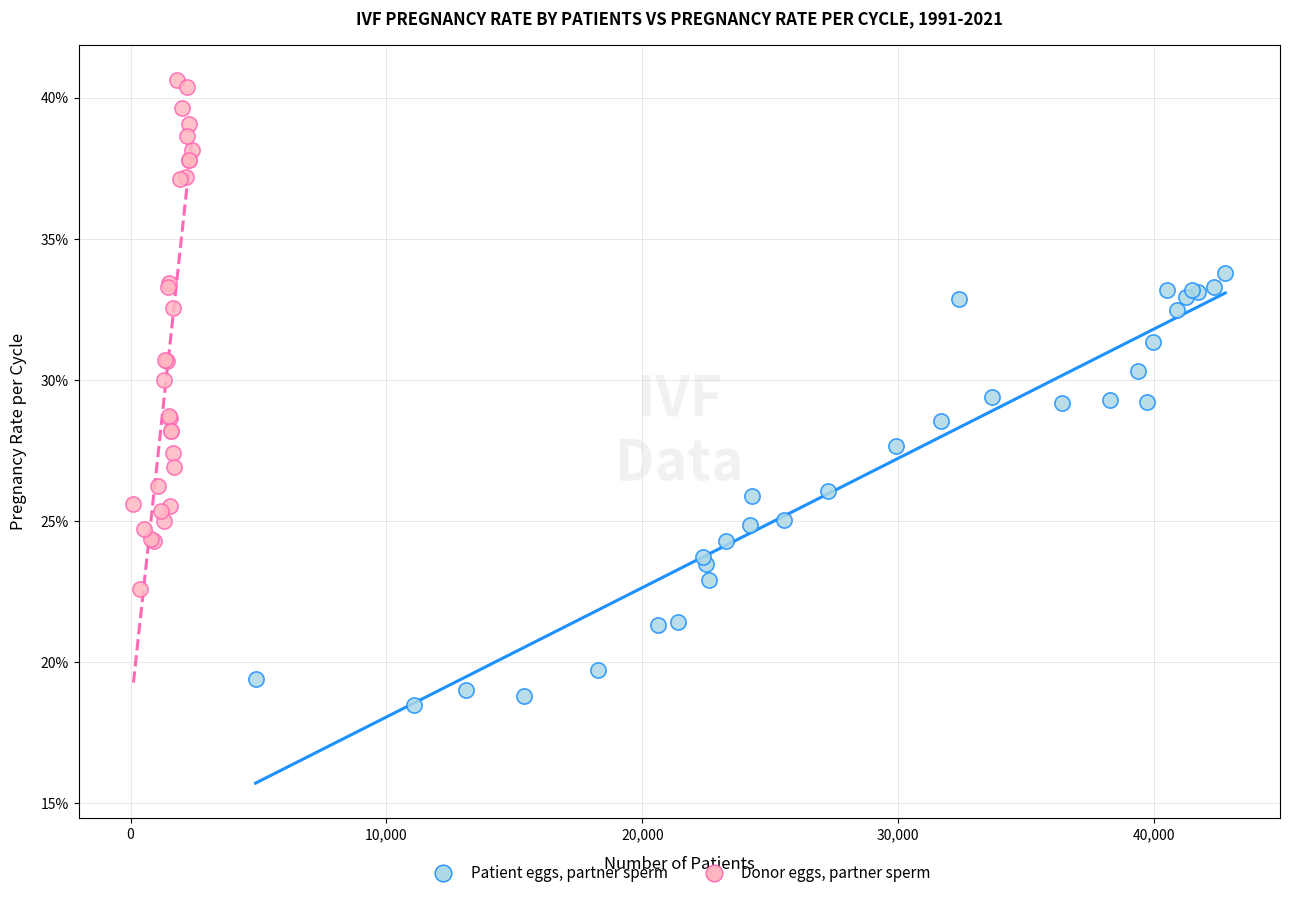

Which series reaches the maximum Y coordinate?

Donor eggs, partner sperm